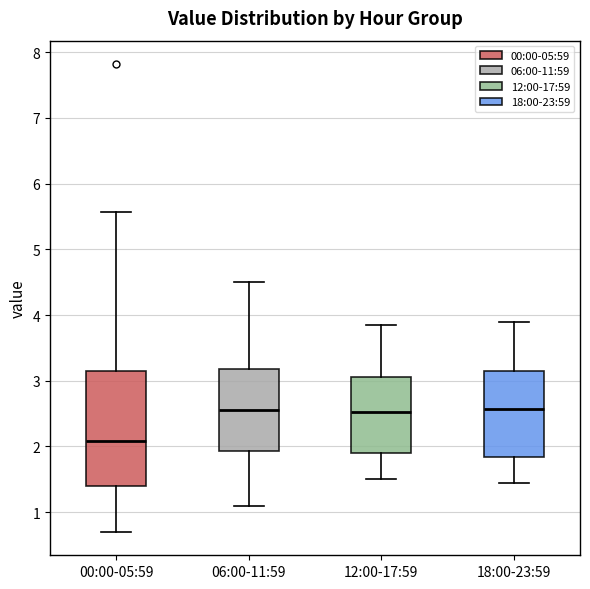

Which box is the tallest, from its lower edge to its upper edge?

00:00-05:59